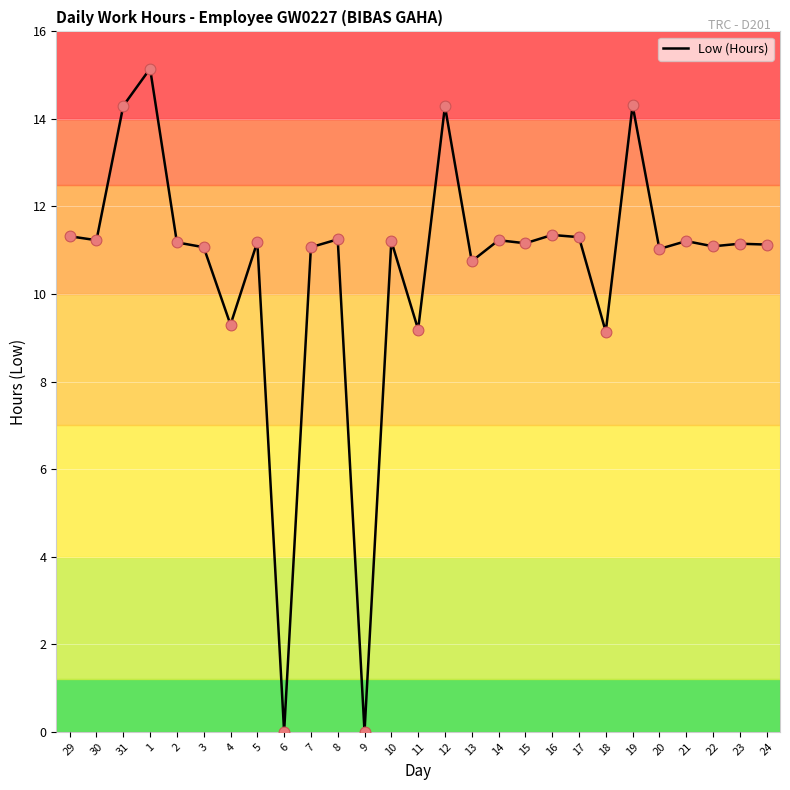

Between 22 and 19, which is larger?

19